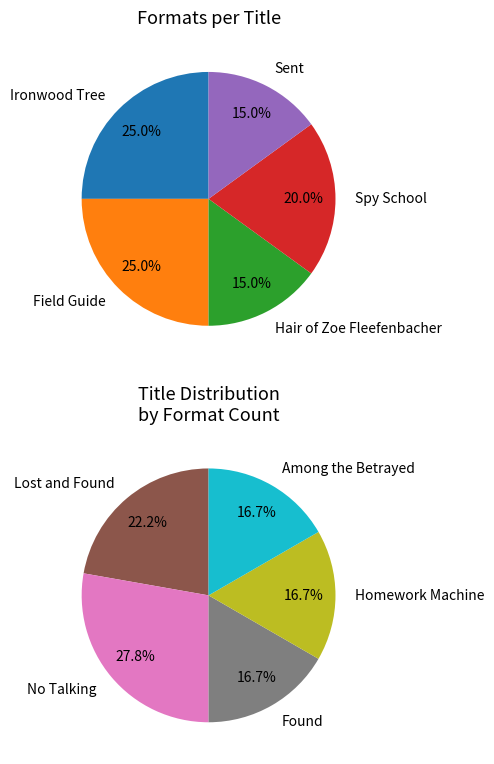

Between No Talking and Lost and Found, which is larger?

No Talking